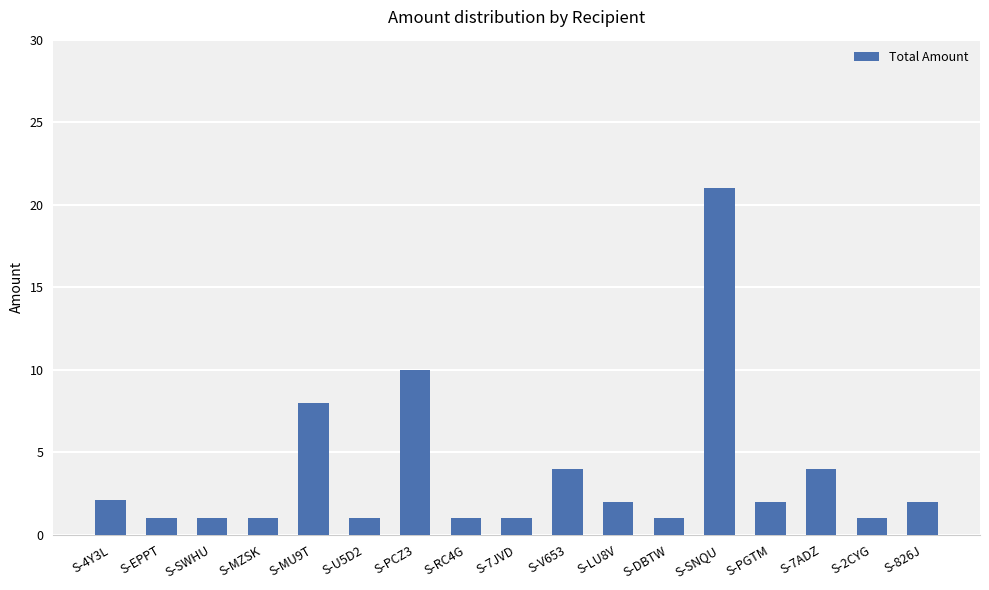

What position from the right is S-2CYG?

2